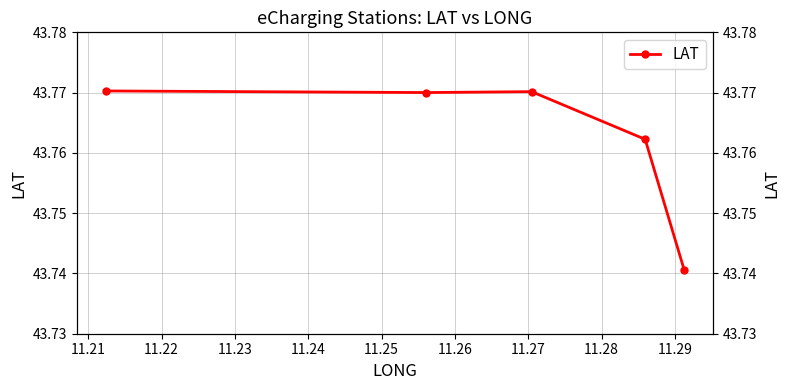

What is the ratio of the value at 11.22 to the value at 11.23?

1.0